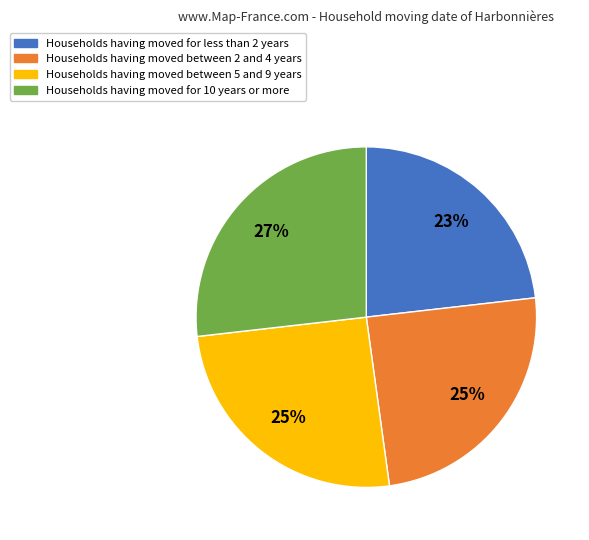

To the nearest percent, what is the difference between the largest and smallest slice percentages?

4%